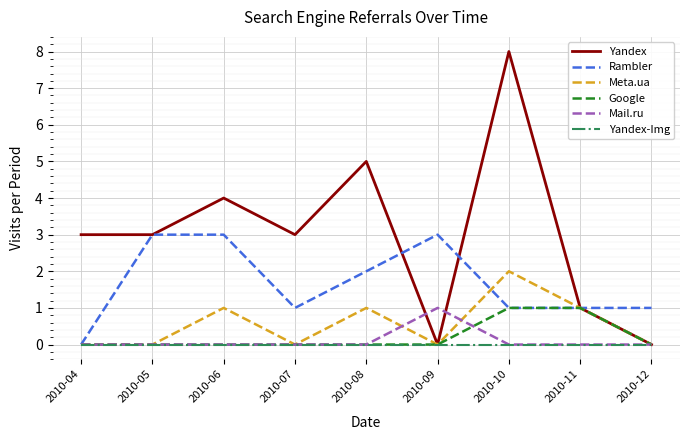

The Yandex-Img series shows 0 at 2010-12. True or false?

True